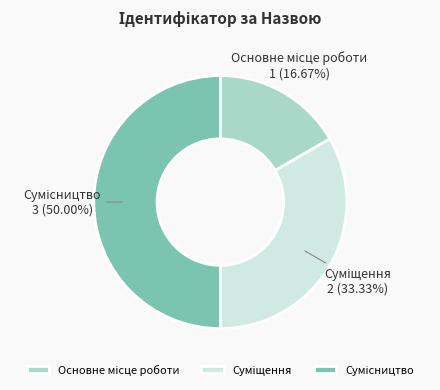

How many slices are in this pie chart?

3